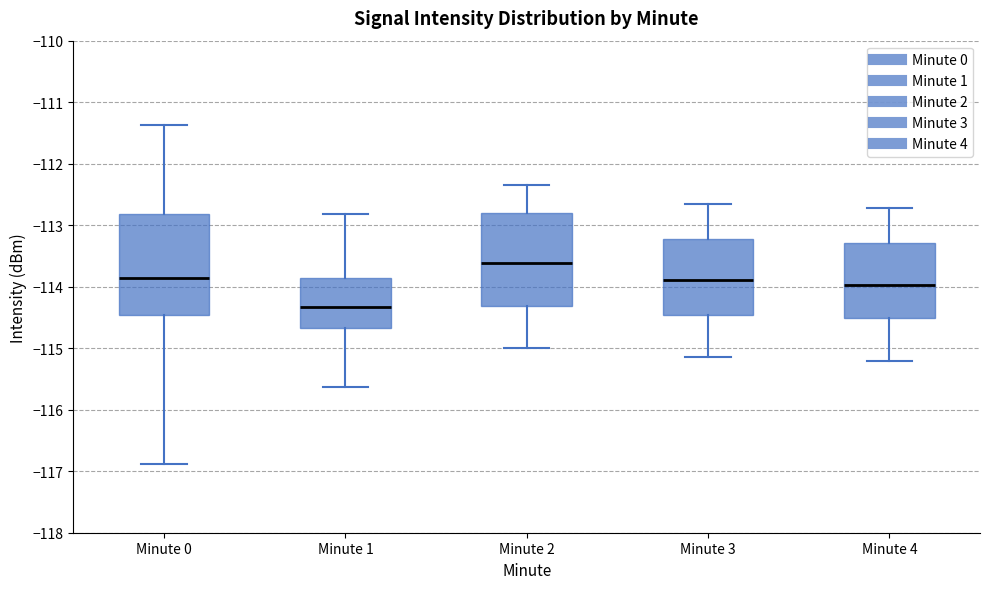

Reading left to right, read every box against the y-axis: the position of its median line, the range the box covers, and the ends of its whiskers. The values are not printed on the chart, so give them approximately, as read against the axis.

Minute 0: median -113.9, box -114.5 to -112.8, whiskers -116.9 to -111.4
Minute 1: median -114.3, box -114.7 to -113.9, whiskers -115.6 to -112.8
Minute 2: median -113.6, box -114.3 to -112.8, whiskers -115.0 to -112.3
Minute 3: median -113.9, box -114.5 to -113.2, whiskers -115.1 to -112.7
Minute 4: median -114.0, box -114.5 to -113.3, whiskers -115.2 to -112.7